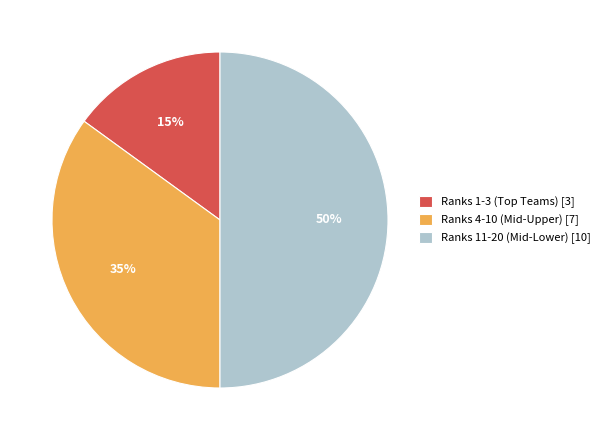

The Ranks 11-20 (Mid-Lower) [10] slice represents 42% of the pie. True or false?

False